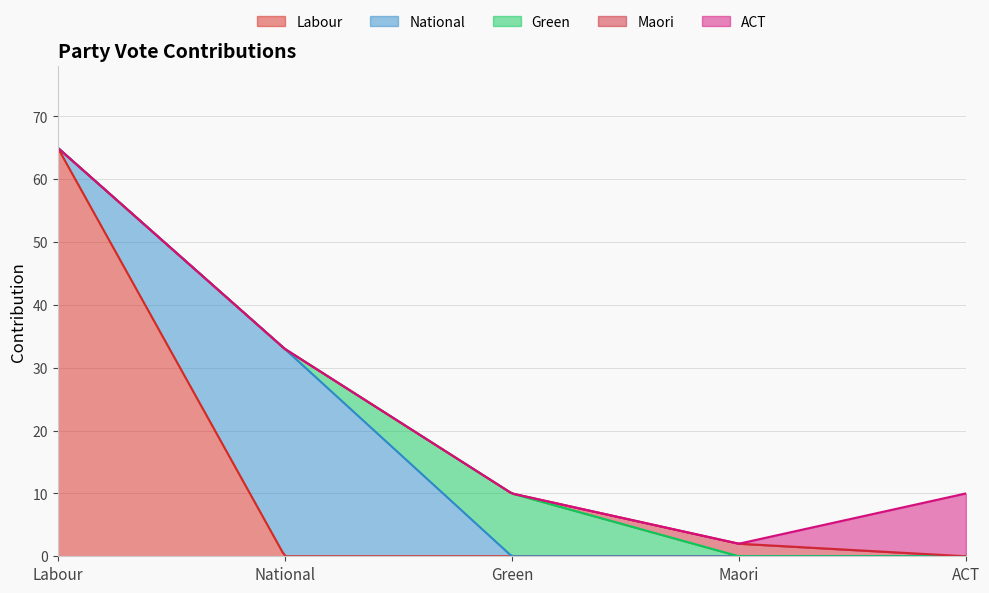

What is the label of the 5th point from the right?

Labour